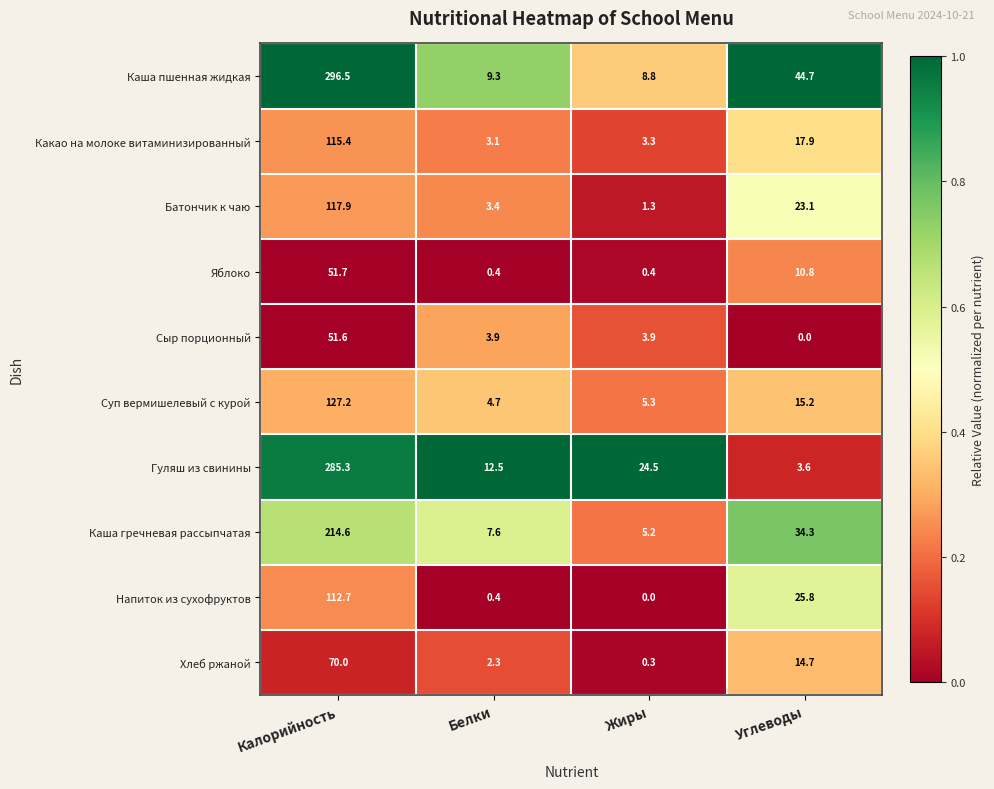

Rank the series at Жиры from highest to lowest value.

Гуляш из свинины, Каша пшенная жидкая, Суп вермишелевый с курой, Каша гречневая рассыпчатая, Сыр порционный, Какао на молоке витаминизированный, Батончик к чаю, Яблоко, Хлеб ржаной, Напиток из сухофруктов